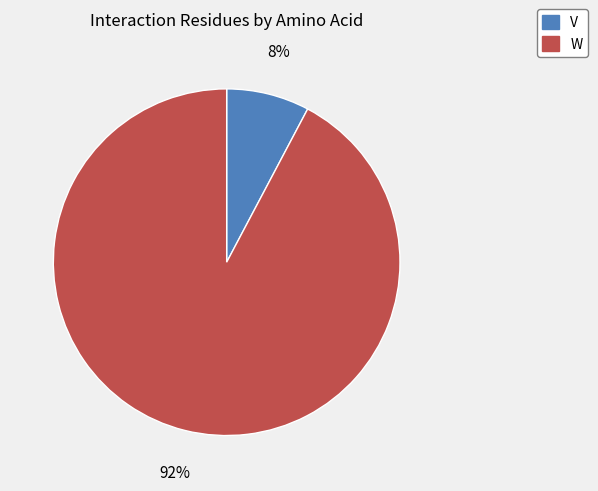

Count the number of slices in the pie.

2